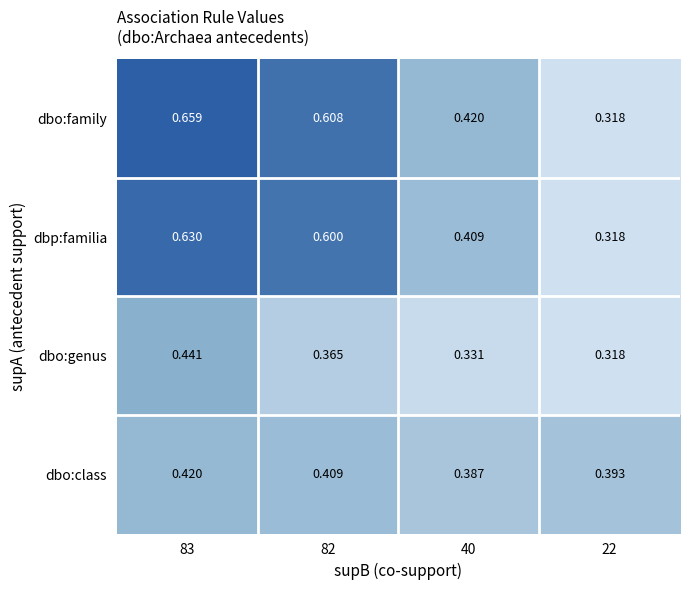

Between 83 and 22, which series saw the biggest shift?

dbo:family